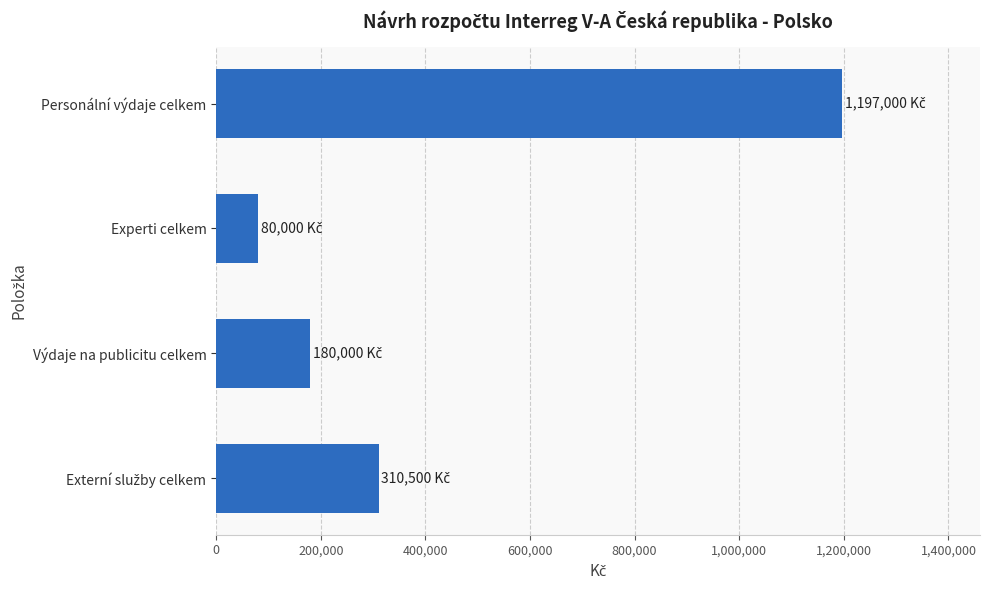

Reading top to bottom, transcribe all the data shown in this chart.

1197000	80000	180000	310500